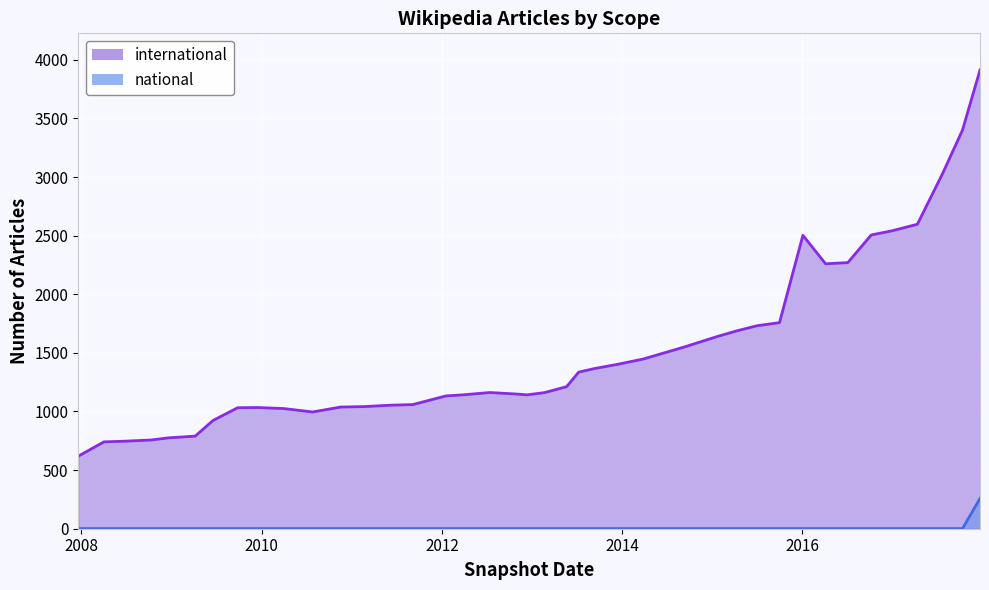

Which series has the largest range (max minus min)?

international